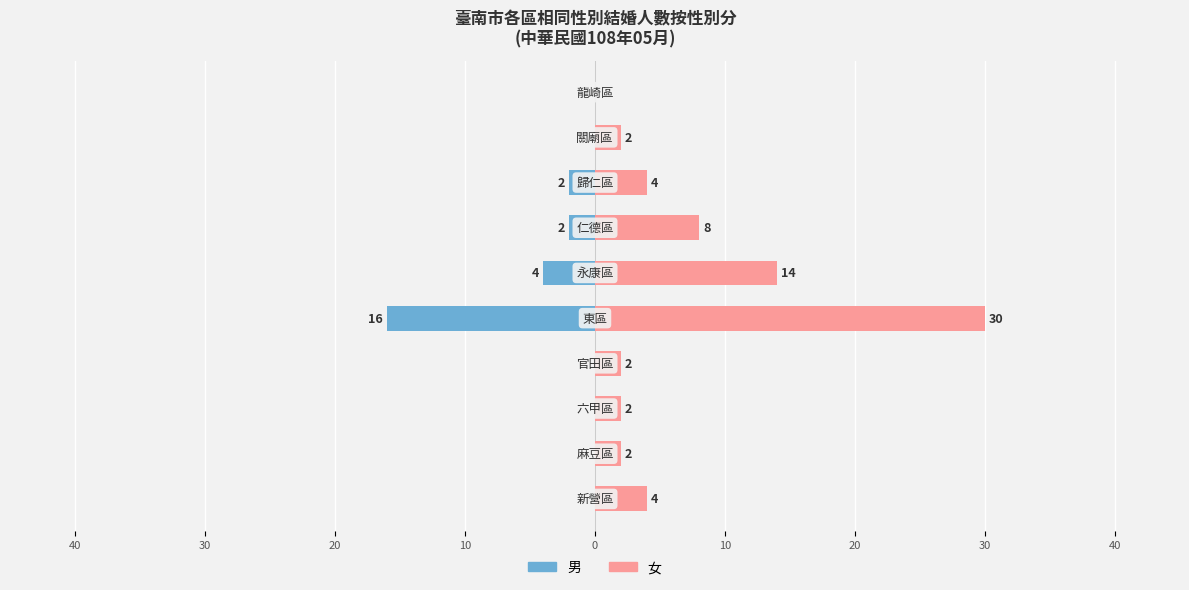

What is the difference between the maximum and minimum values in the 女 series?

30